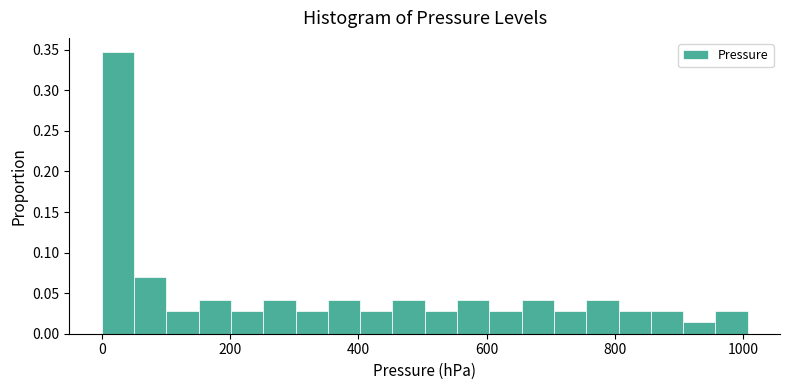

Around what value on the x-axis is the tallest bar? Give the approximate position of its centre, as read against the axis.

20